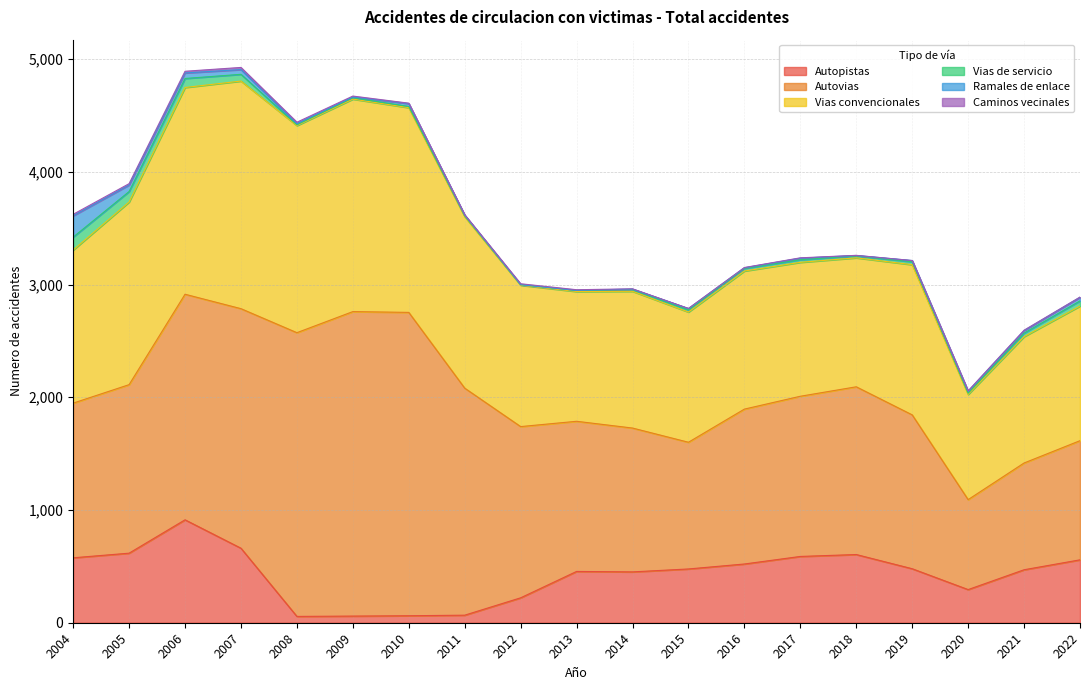

Reading right to left, extract all data points from this chart.

Autopistas: 558	470	294	479	605	588	521	477	451	455	221	67	62	59	56	661	913	617	576
Autovias: 1057	947	798	1365	1488	1421	1374	1124	1276	1332	1519	2014	2691	2701	2517	2125	2001	1495	1372
Vias convencionales: 1194	1121	933	1332	1144	1188	1225	1155	1213	1151	1254	1521	1816	1885	1837	2019	1834	1620	1358
Vias de servicio: 46	31	11	26	17	23	23	19	15	10	5	8	11	12	7	60	80	93	115
Ramales de enlace: 32	23	18	11	4	14	6	12	5	0	0	6	25	7	11	42	49	58	189
Caminos vecinales: 2	3	3	0	1	3	2	1	2	6	8	3	4	8	12	19	15	12	13